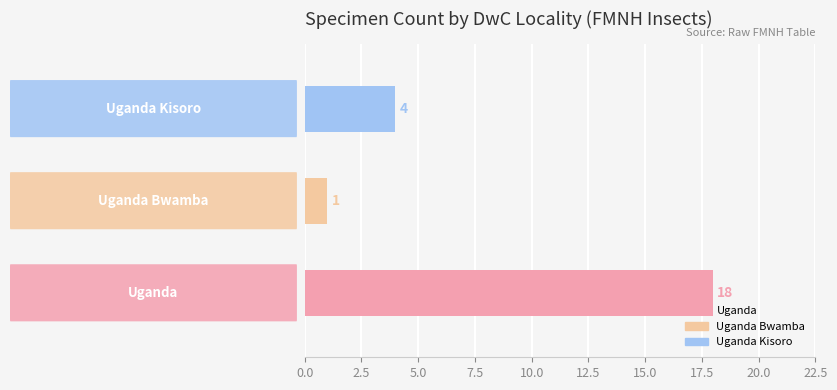

What is the difference between the maximum and minimum values?

17